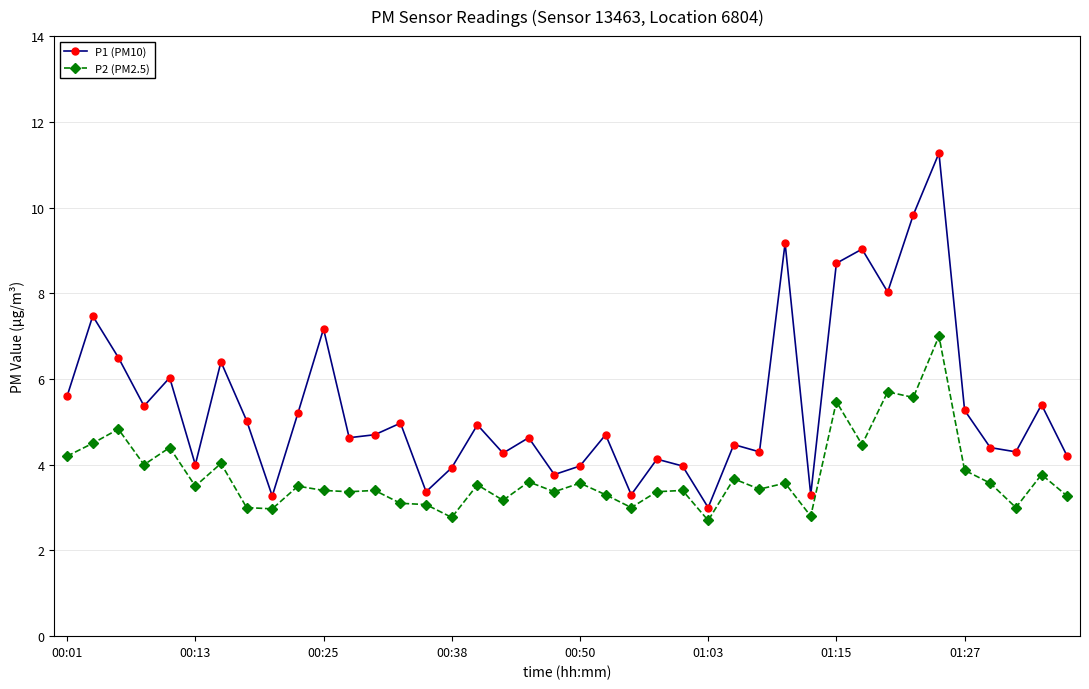

What is the sum of all P2 (PM2.5) values?

150.2